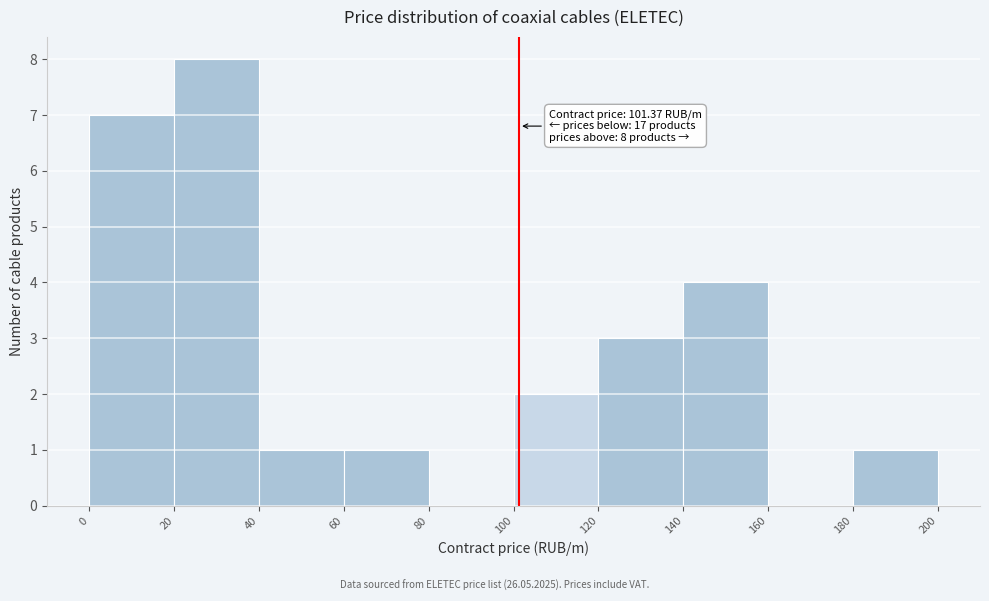

Which range on the x-axis has the tallest bar?

20 to 40